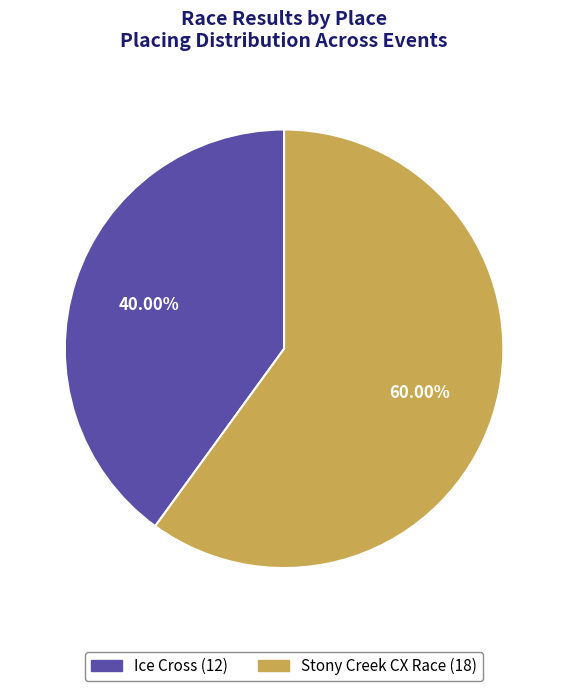

Is the sum of Stony Creek CX Race and Ice Cross greater than half?

Yes